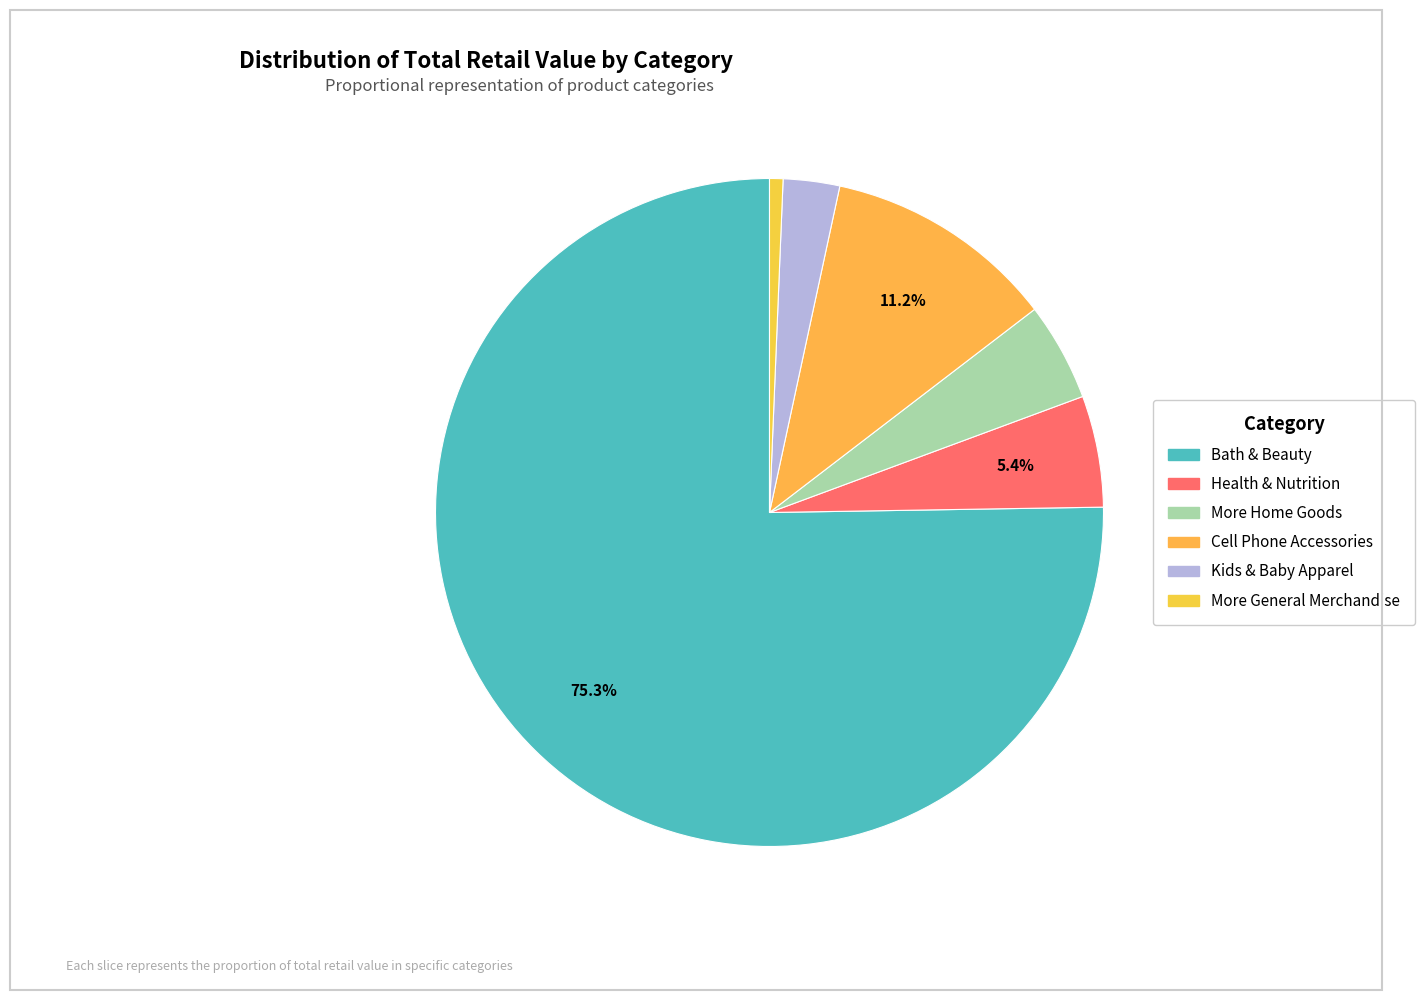

Count the number of slices in the pie.

6